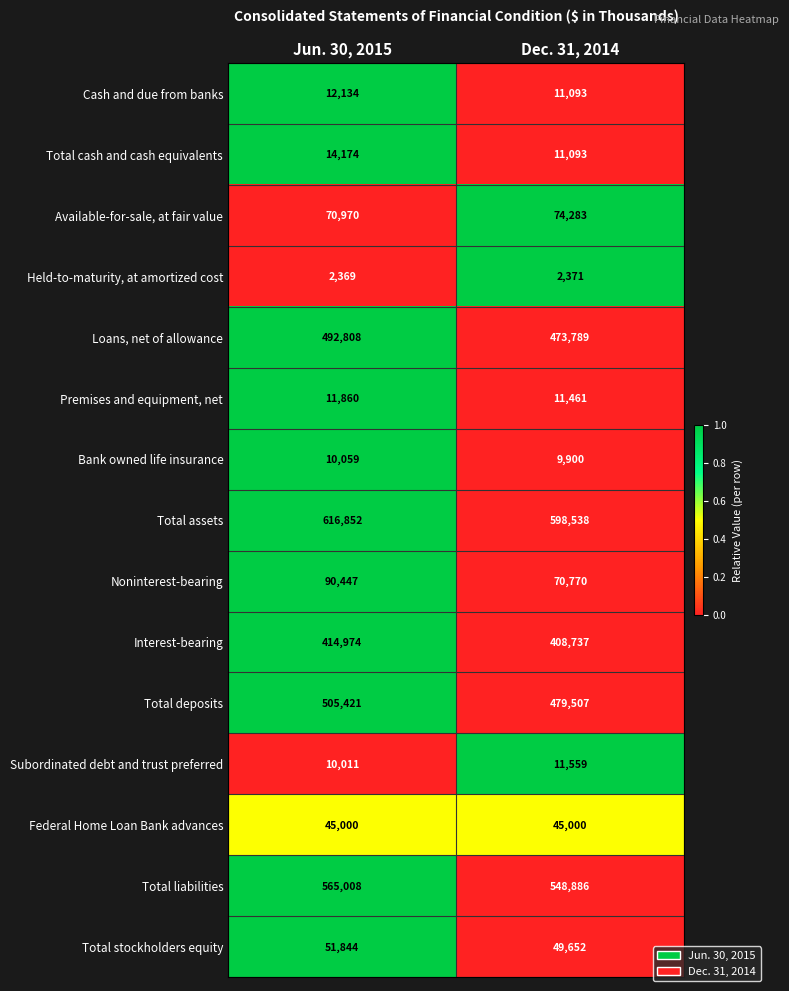

Reading left to right, what are all the values shown in this chart?

Cash and due from banks: Jun. 30, 2015=12134	Dec. 31, 2014=11093
Total cash and cash equivalents: Jun. 30, 2015=14174	Dec. 31, 2014=11093
Available-for-sale, at fair value: Jun. 30, 2015=70970	Dec. 31, 2014=74283
Held-to-maturity, at amortized cost: Jun. 30, 2015=2369	Dec. 31, 2014=2371
Loans, net of allowance: Jun. 30, 2015=492808	Dec. 31, 2014=473789
Premises and equipment, net: Jun. 30, 2015=11860	Dec. 31, 2014=11461
Bank owned life insurance: Jun. 30, 2015=10059	Dec. 31, 2014=9900
Total assets: Jun. 30, 2015=616852	Dec. 31, 2014=598538
Noninterest-bearing: Jun. 30, 2015=90447	Dec. 31, 2014=70770
Interest-bearing: Jun. 30, 2015=414974	Dec. 31, 2014=408737
Total deposits: Jun. 30, 2015=505421	Dec. 31, 2014=479507
Subordinated debt and trust preferred: Jun. 30, 2015=10011	Dec. 31, 2014=11559
Federal Home Loan Bank advances: Jun. 30, 2015=45000	Dec. 31, 2014=45000
Total liabilities: Jun. 30, 2015=565008	Dec. 31, 2014=548886
Total stockholders equity: Jun. 30, 2015=51844	Dec. 31, 2014=49652